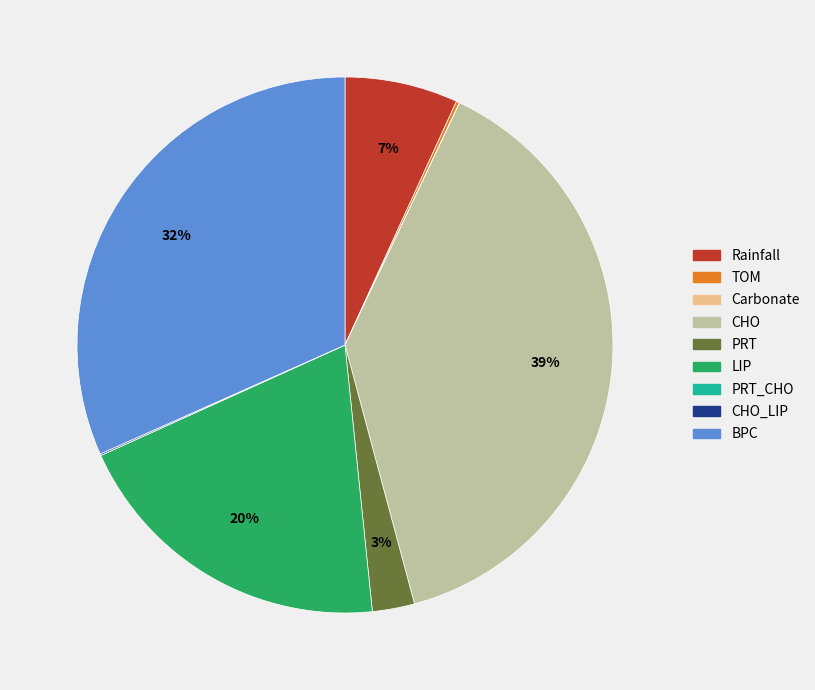

Does any single category account for the majority?

No